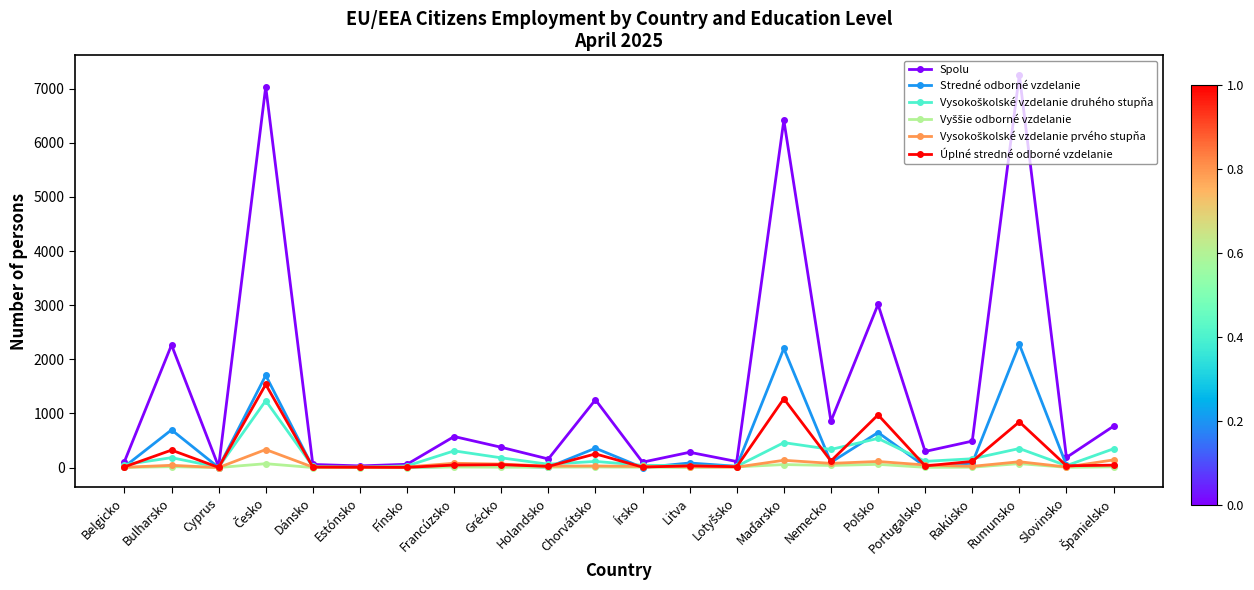

Which series has the largest total across all categories?

Spolu